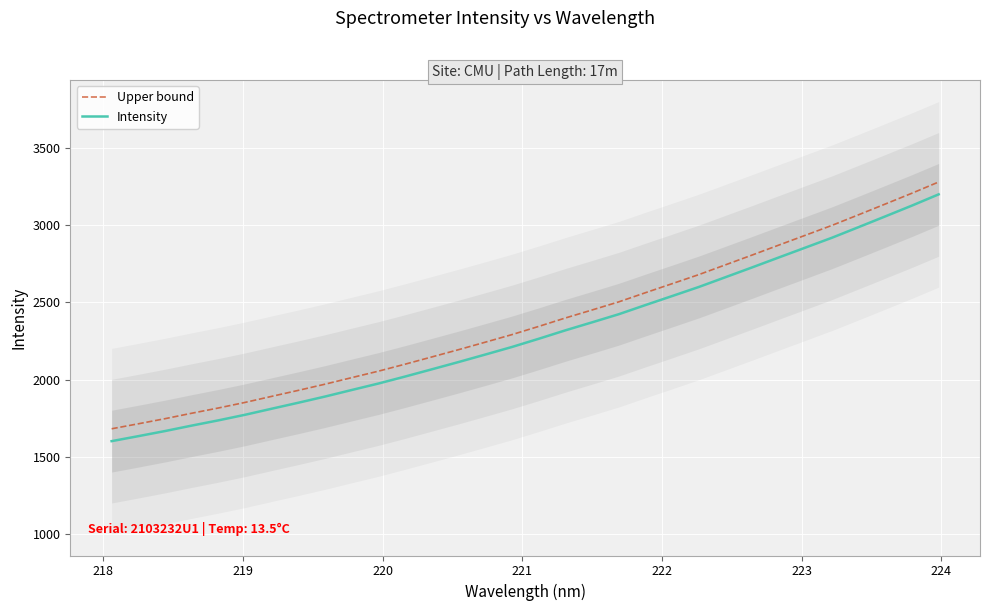

What is the minimum value for Intensity?

1601.5